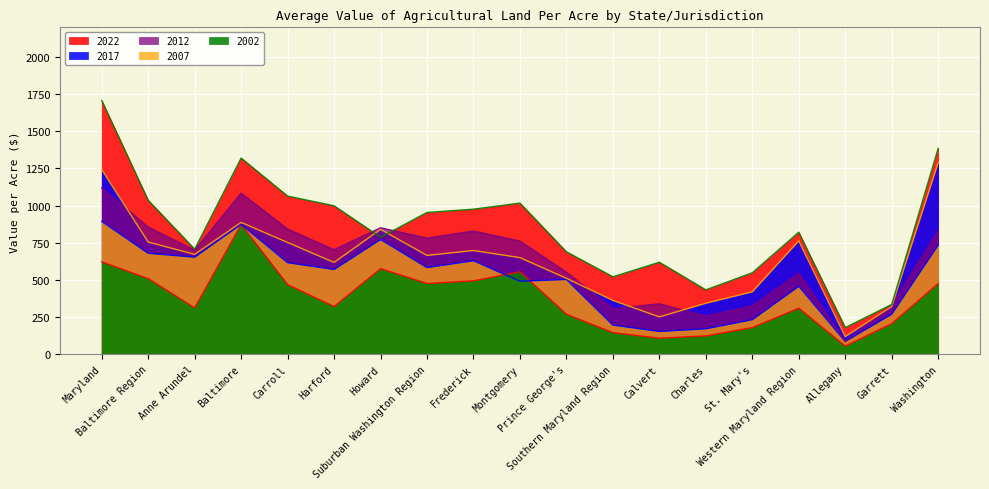

What is the sum of all 2022 values?

16098